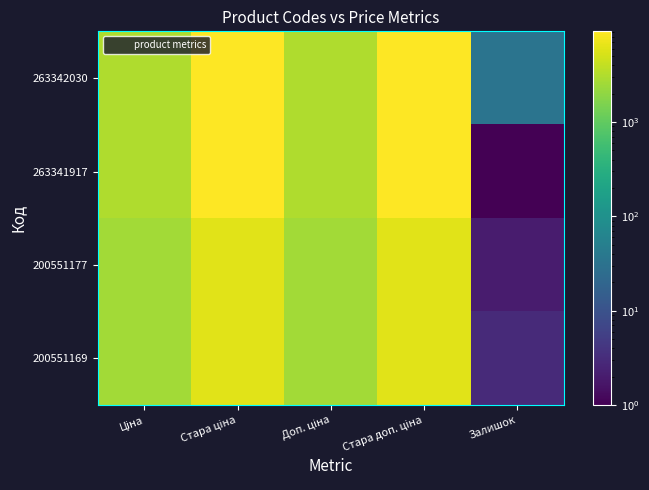

Reading left to right, what are all the values shown in this chart?

263342030: Ціна=3112.5	Стара ціна=9154.5	Доп. ціна=3113.0	Стара доп. ціна=9154.5	Залишок=33.0
263341917: Ціна=3112.5	Стара ціна=9154.5	Доп. ціна=3113.0	Стара доп. ціна=9154.5	Залишок=1.0
200551177: Ціна=2621.3	Стара ціна=6096.2	Доп. ціна=2621.0	Стара доп. ціна=6096.2	Залишок=2.0
200551169: Ціна=2621.3	Стара ціна=6096.2	Доп. ціна=2621.0	Стара доп. ціна=6096.2	Залишок=3.0